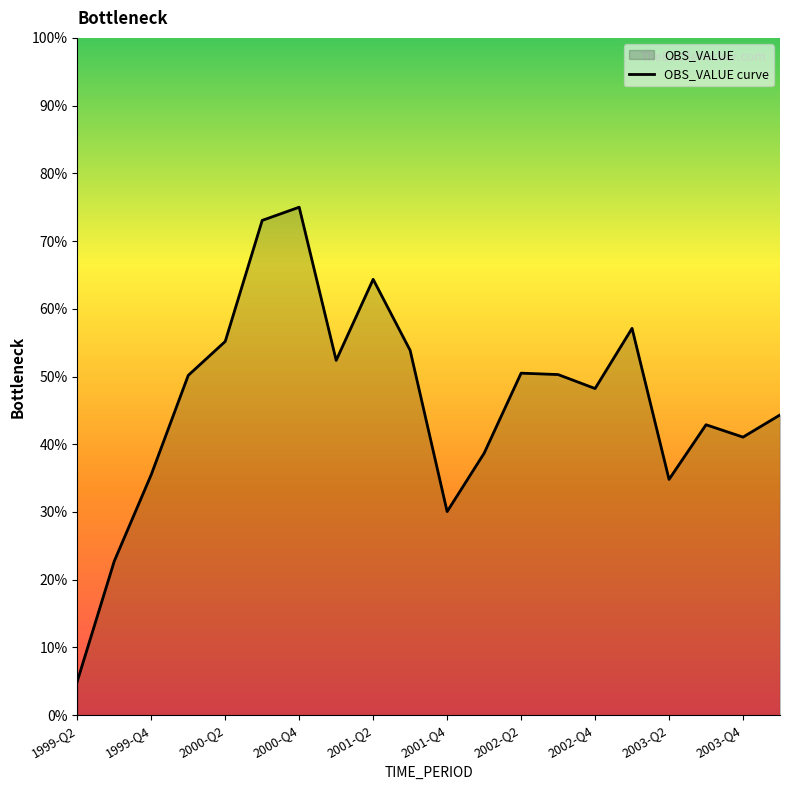

What is the difference between the maximum and minimum values?

70.0